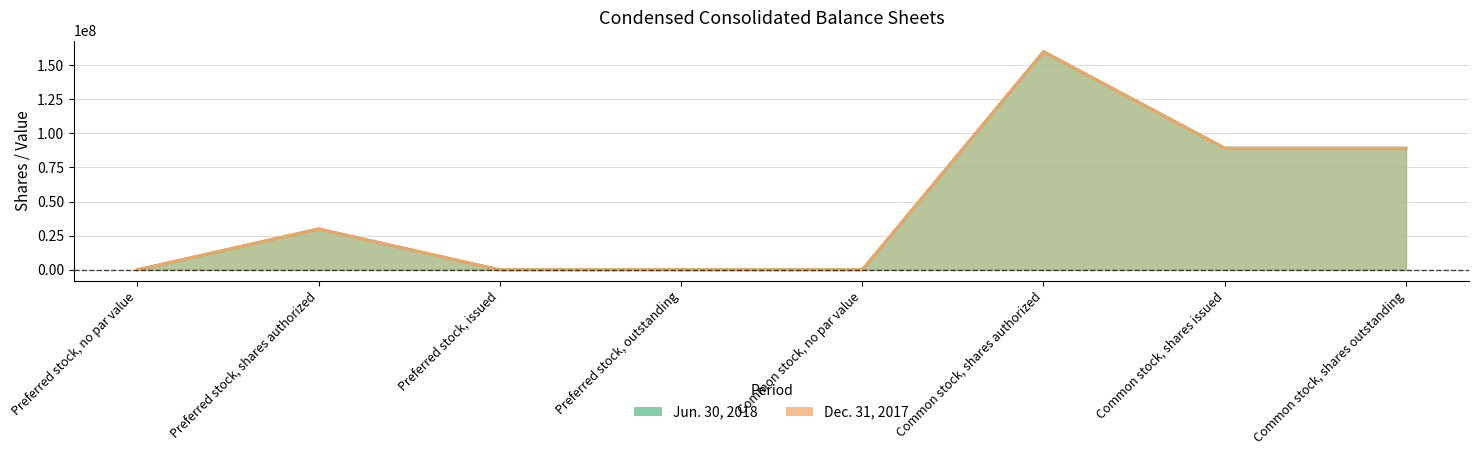

True or false: Dec. 31, 2017 has a value of 59689023 at Common stock, shares issued.

False